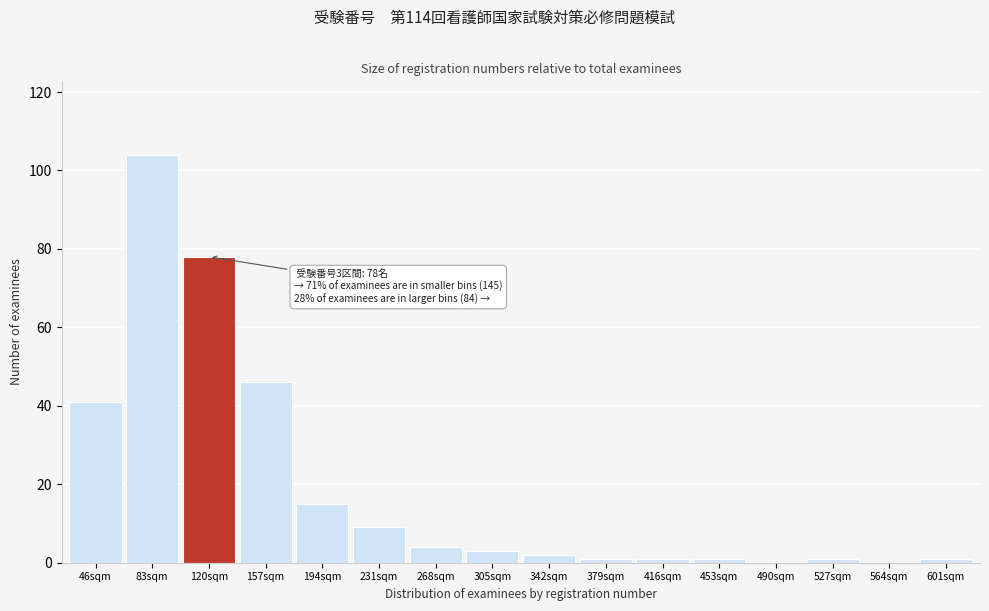

Reading right to left, list all the values displayed in this chart.

601sqm=1	564sqm=0	527sqm=1	490sqm=0	453sqm=1	416sqm=1	379sqm=1	342sqm=2	305sqm=3	268sqm=4	231sqm=9	194sqm=15	157sqm=46	120sqm=78	83sqm=104	46sqm=41